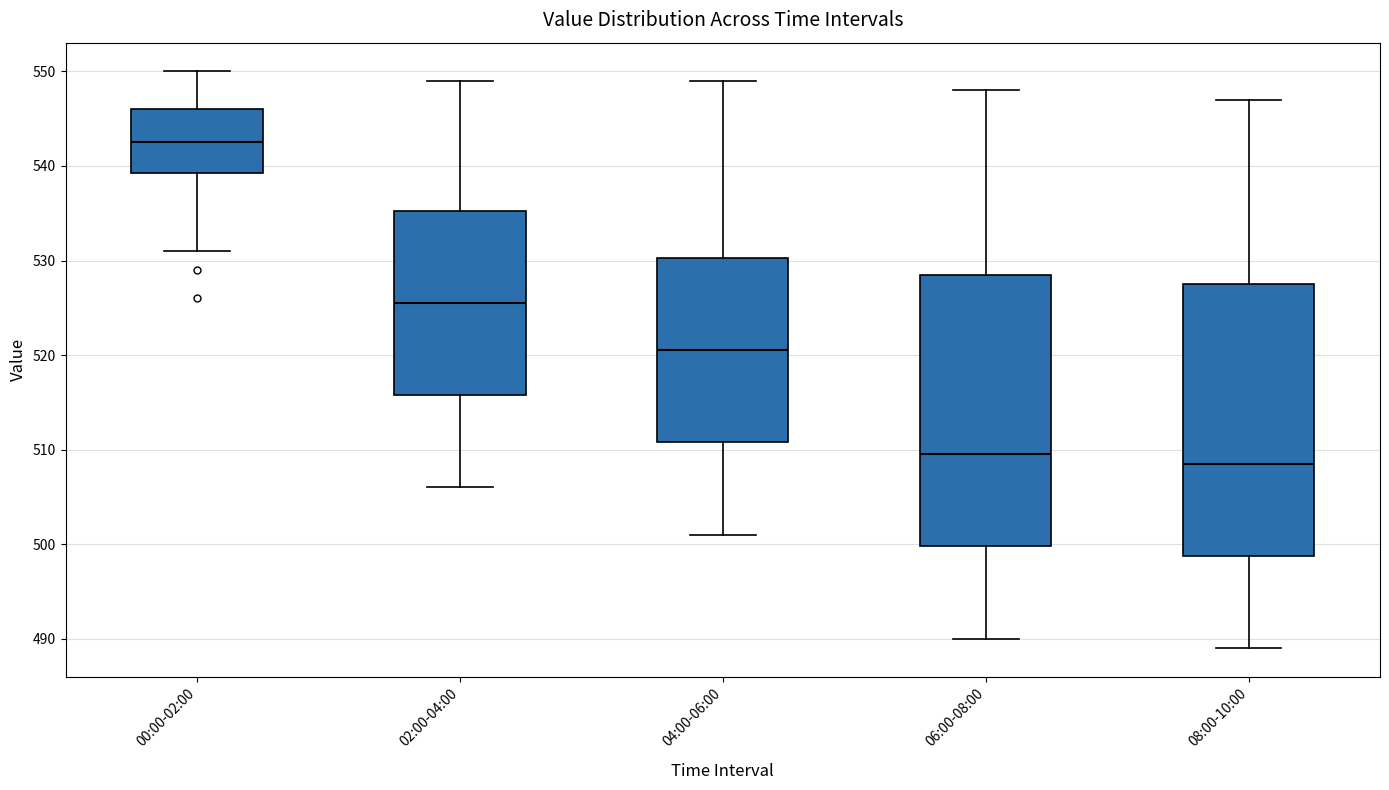

Where does the lower whisker of the box for 00:00-02:00 end on the y-axis? The values are not printed on the chart, so give them approximately, as read against the axis.

531